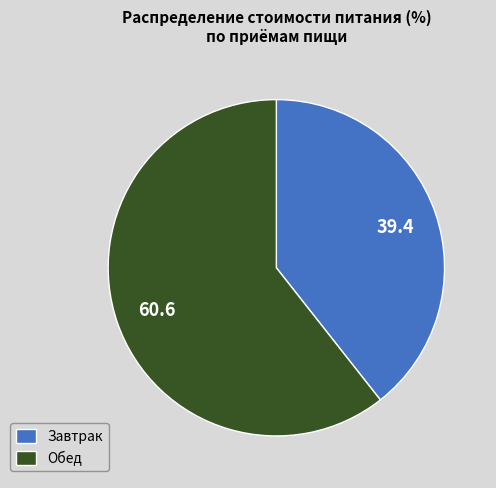

Rank the categories by value from lowest to highest.

Завтрак, Обед